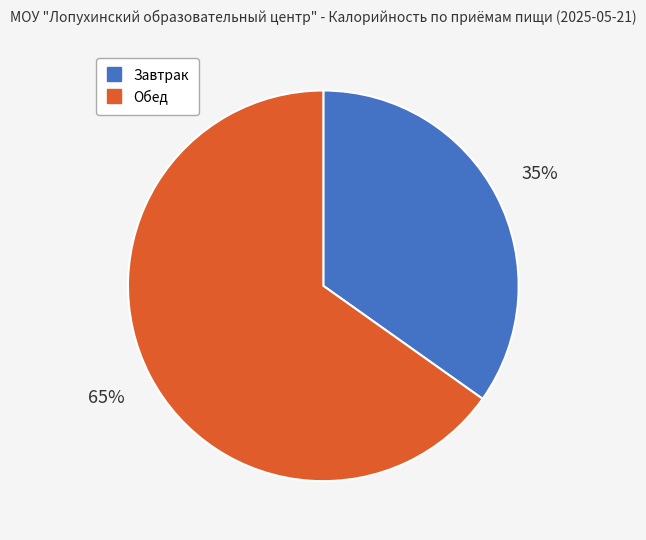

Which slice is the largest?

Обед